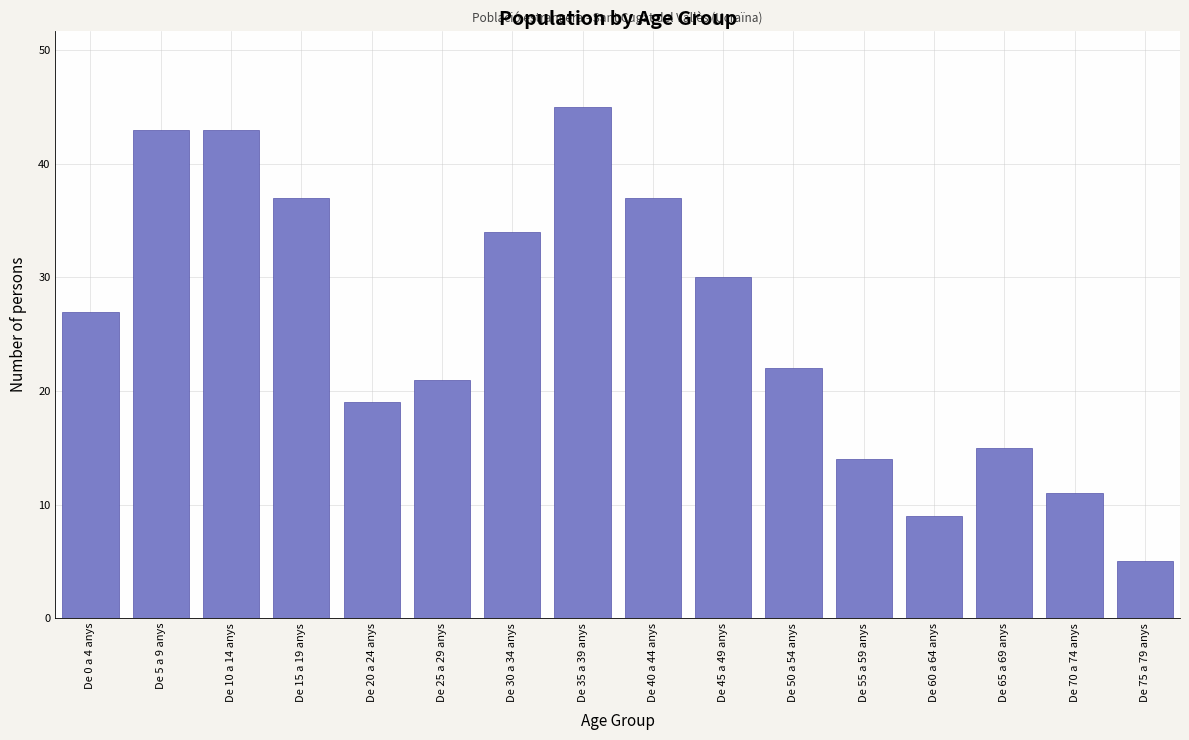

Reading left to right, list all the values displayed in this chart.

De 0 a 4 anys=27	De 5 a 9 anys=43	De 10 a 14 anys=43	De 15 a 19 anys=37	De 20 a 24 anys=19	De 25 a 29 anys=21	De 30 a 34 anys=34	De 35 a 39 anys=45	De 40 a 44 anys=37	De 45 a 49 anys=30	De 50 a 54 anys=22	De 55 a 59 anys=14	De 60 a 64 anys=9	De 65 a 69 anys=15	De 70 a 74 anys=11	De 75 a 79 anys=5